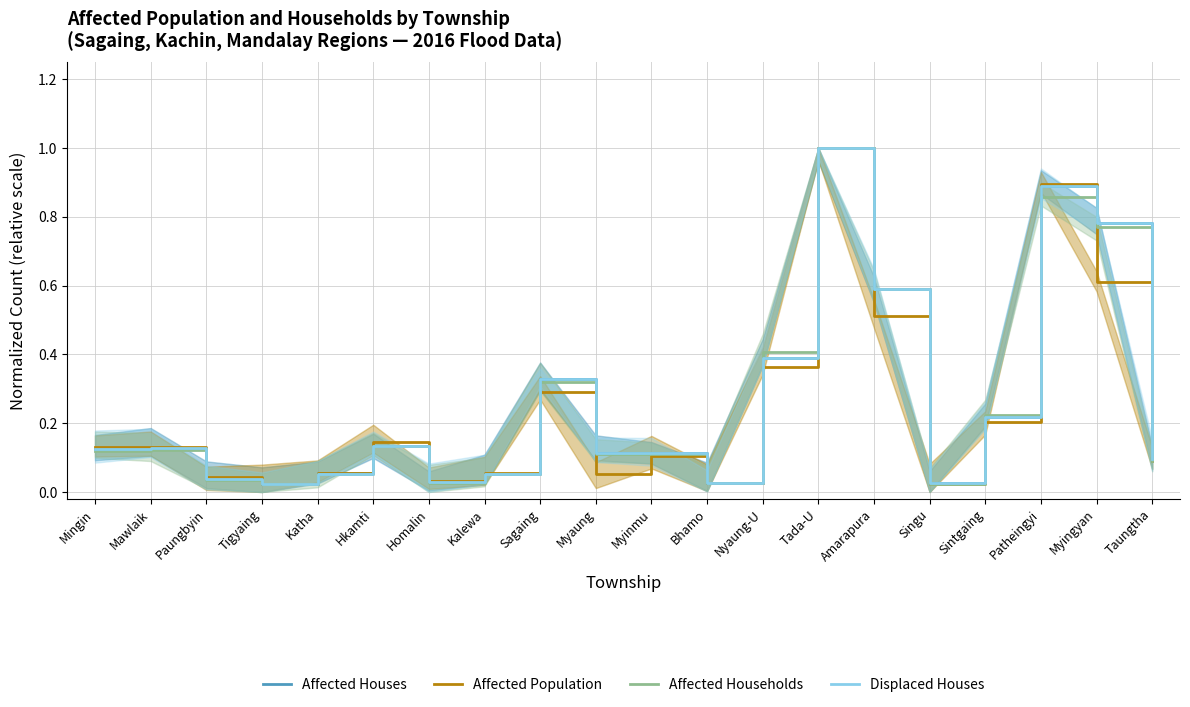

After their last crossing, which series has the higher values: Affected Households or Displaced Houses?

Displaced Houses